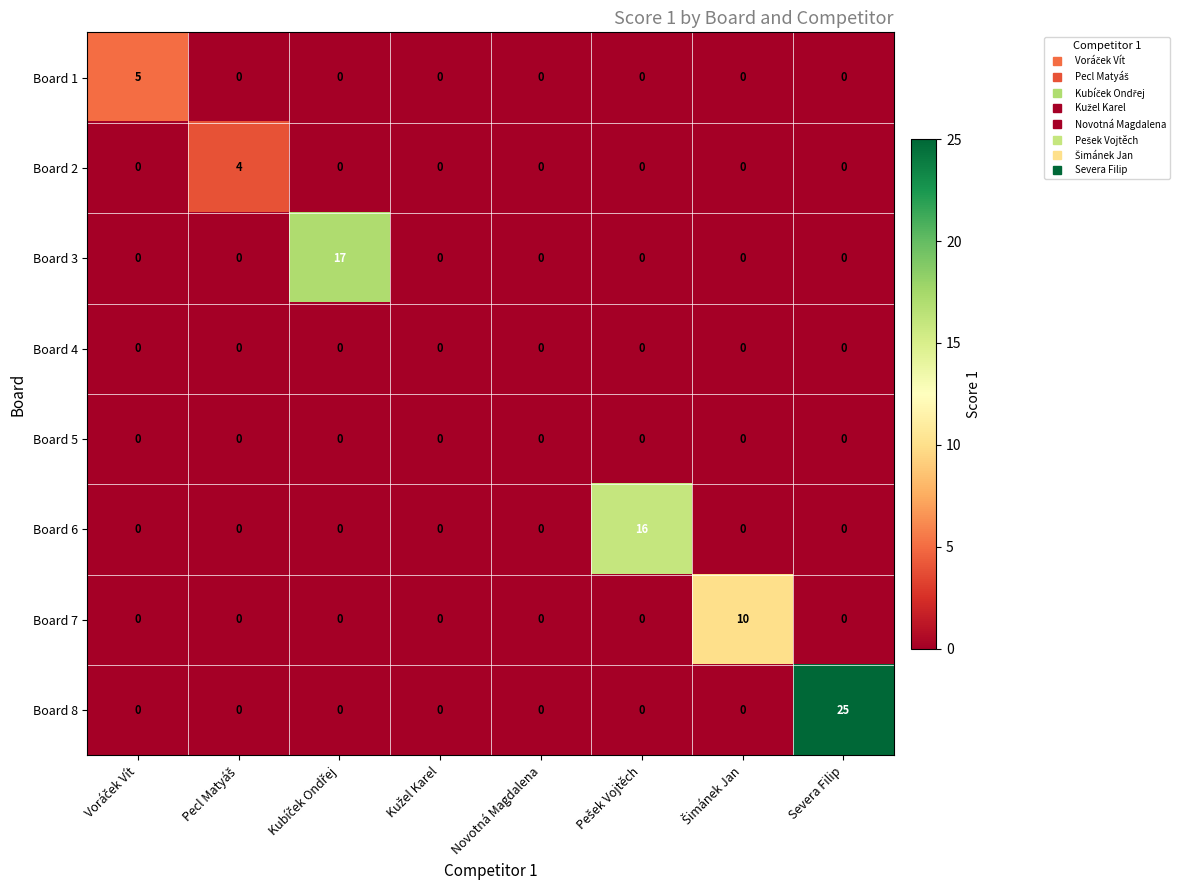

What is the maximum value shown in the chart?

25